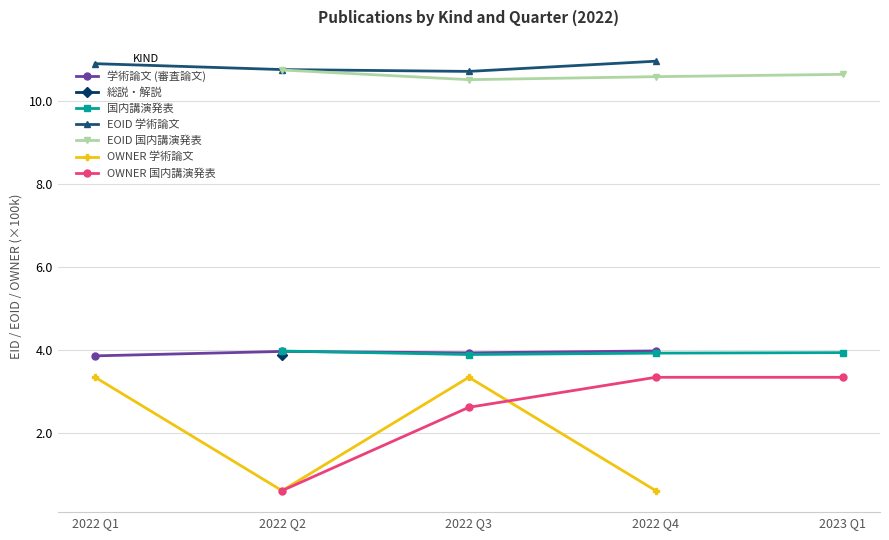

True or false: EOID 学術論文 has a value of 7.5 at 2022 Q1.

False